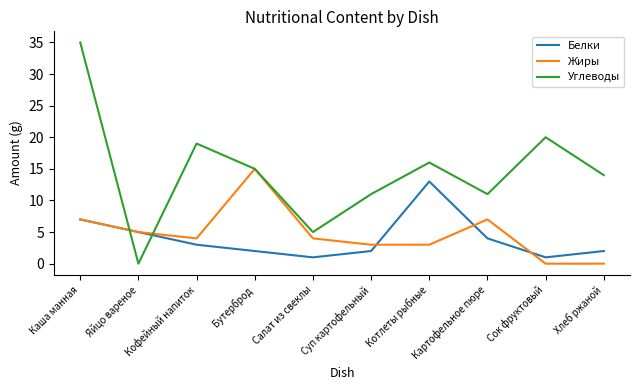

What position from the right is Суп картофельный?

5